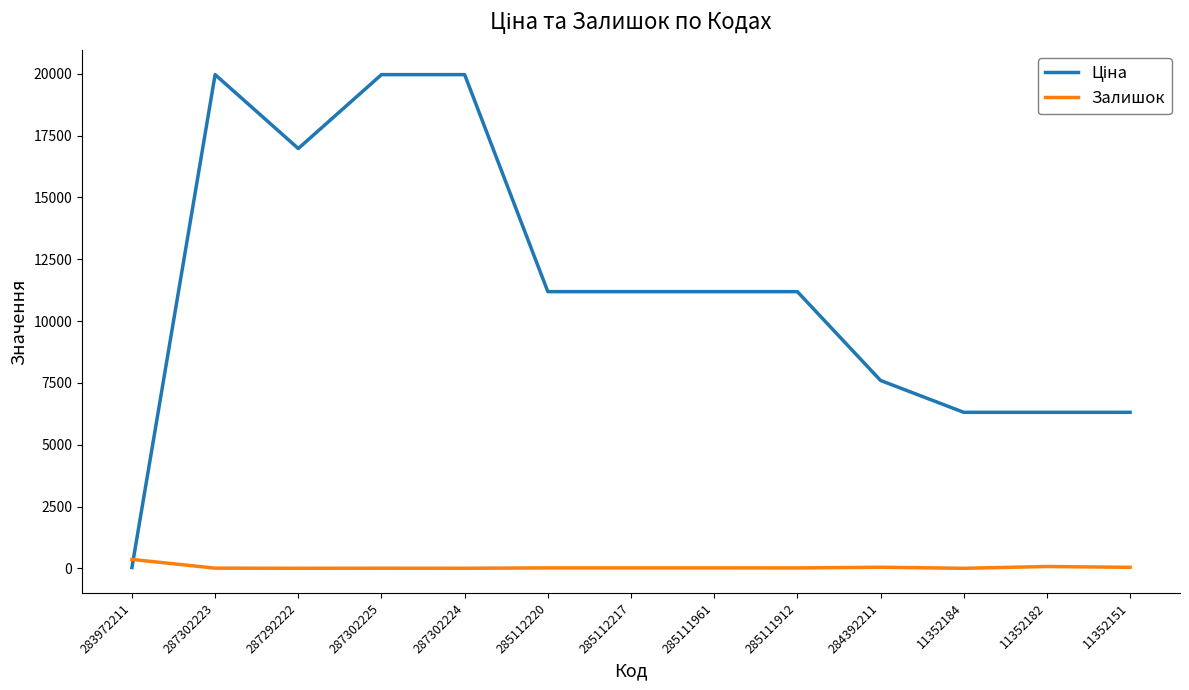

How many lines are shown in the chart?

2